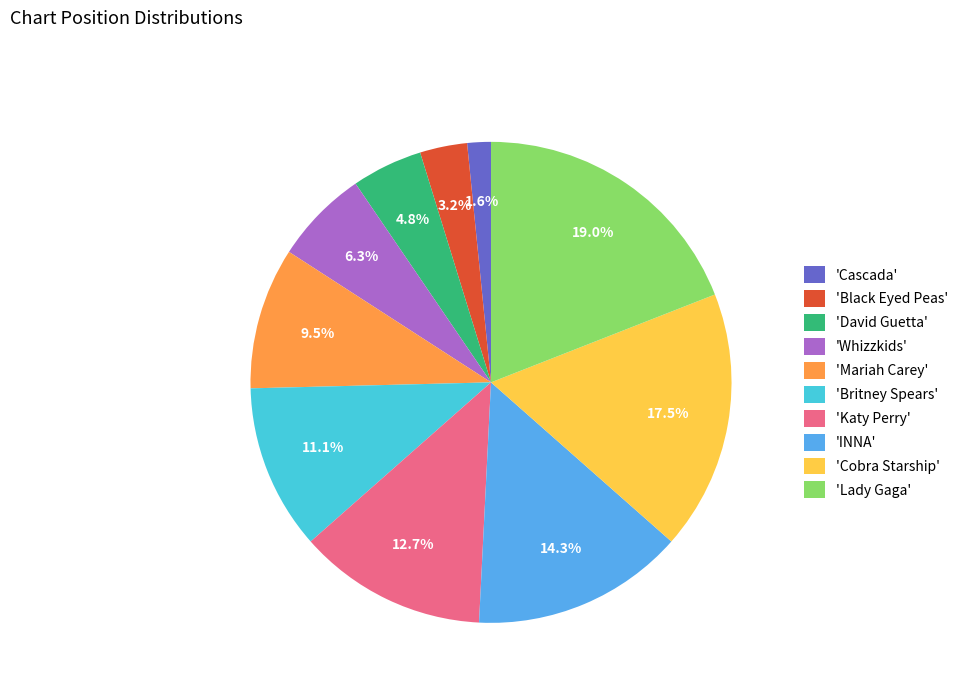

How many slices are in this pie chart?

10